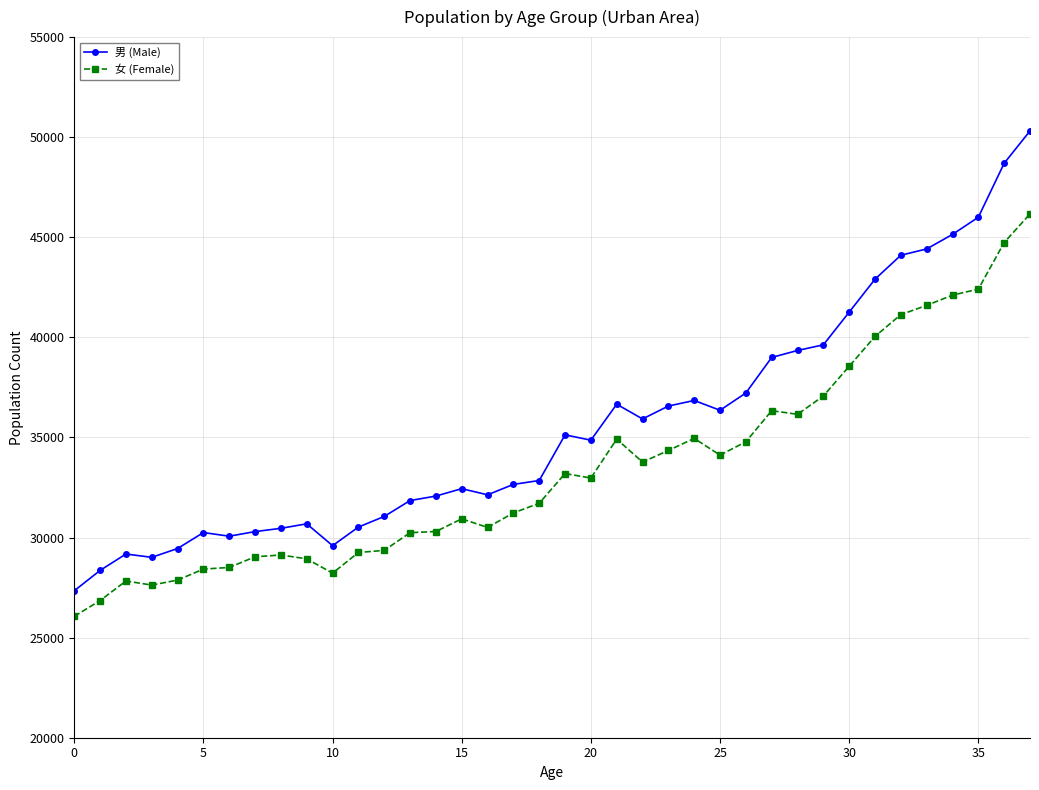

What is the smallest value displayed?

26063